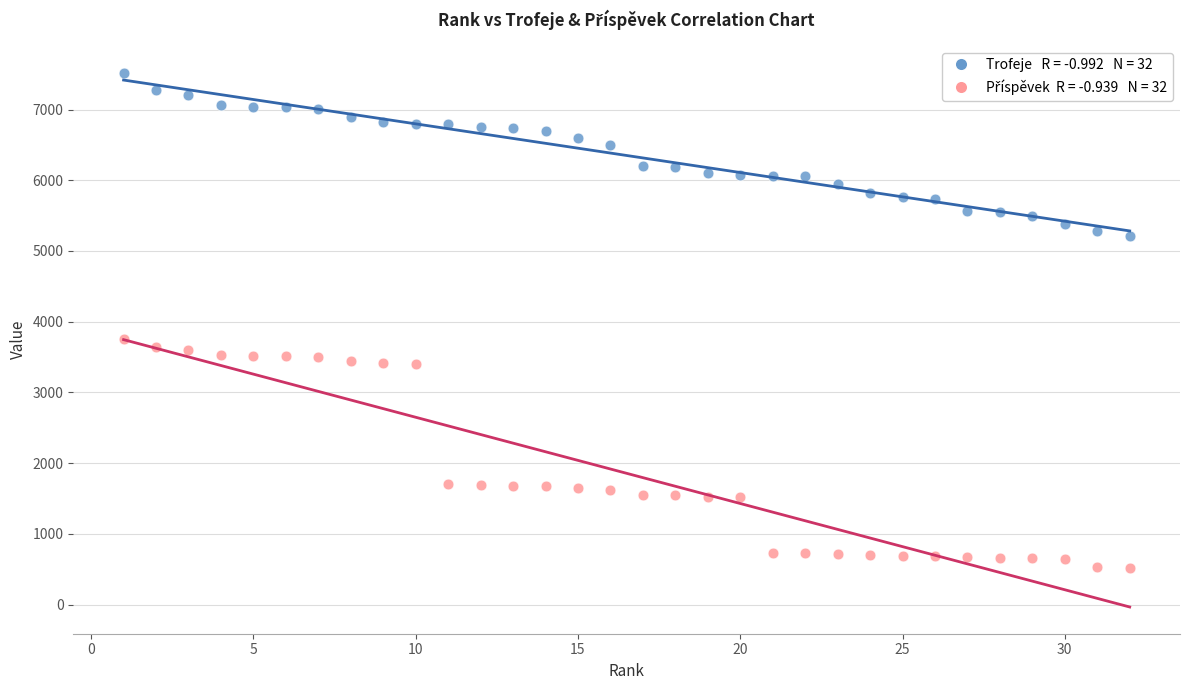

Across all series, what Y value is closest to 4022?

3761